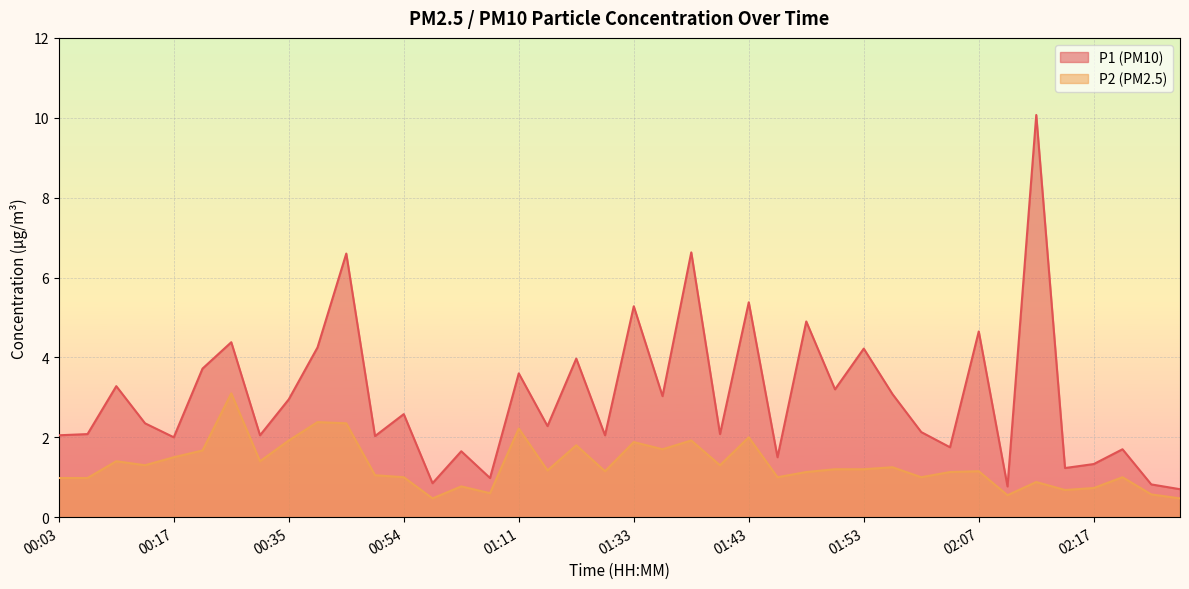

What position from the left is 01:56?

30